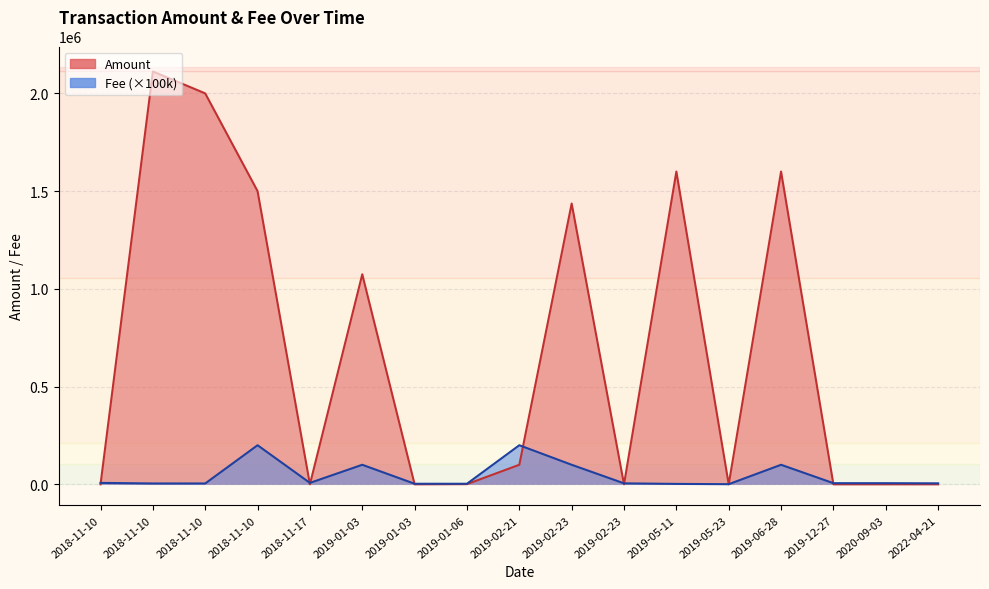

How many values in the Amount series exceed 1000?

8